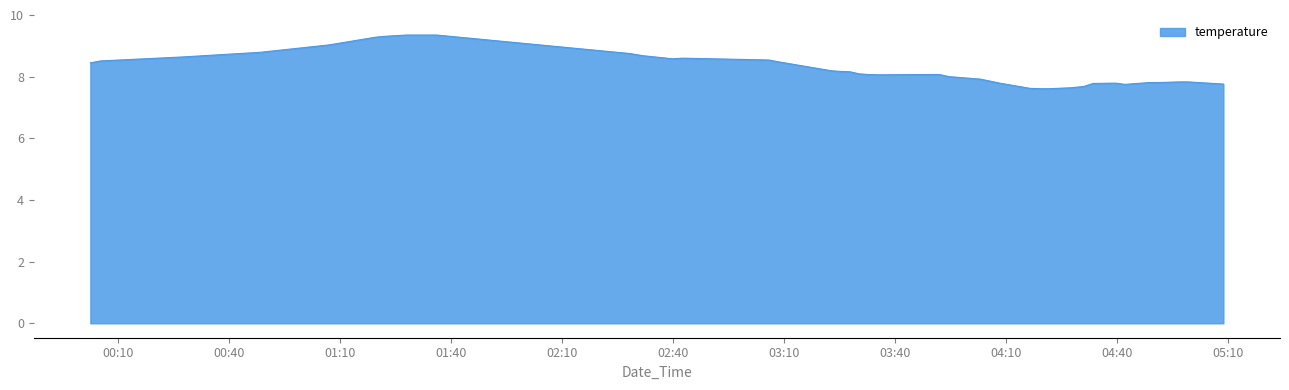

What is the difference between the maximum and minimum values?

1.7